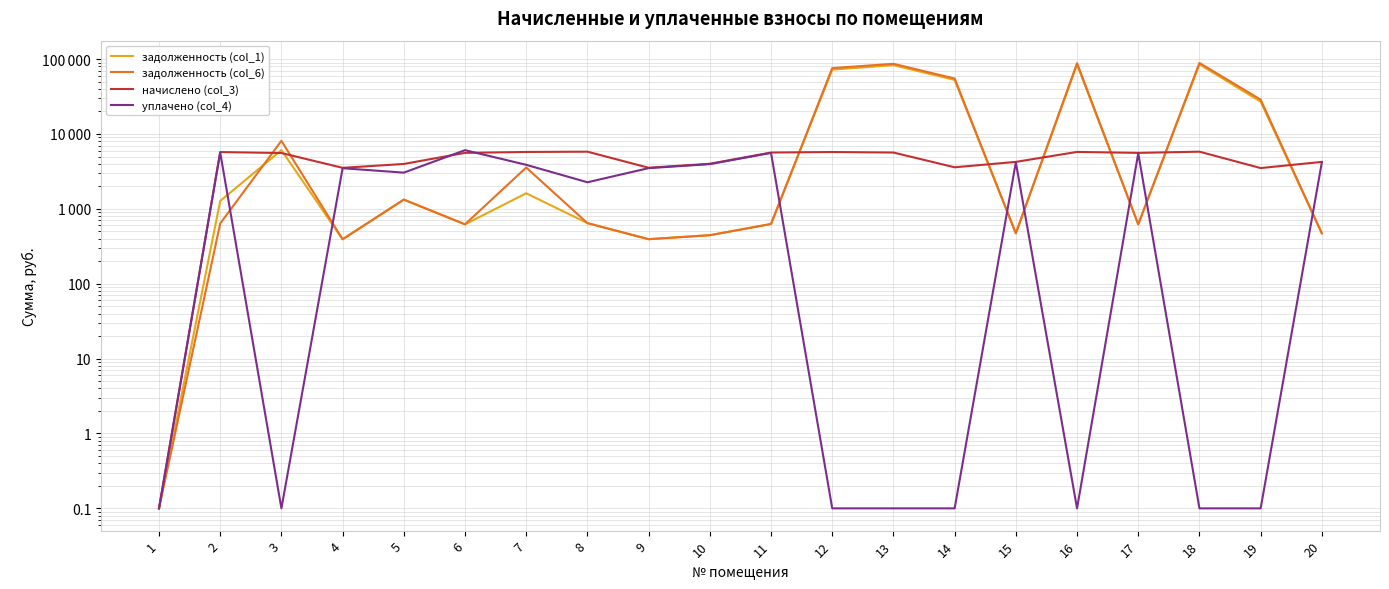

What is the greatest value displayed?

88833.1